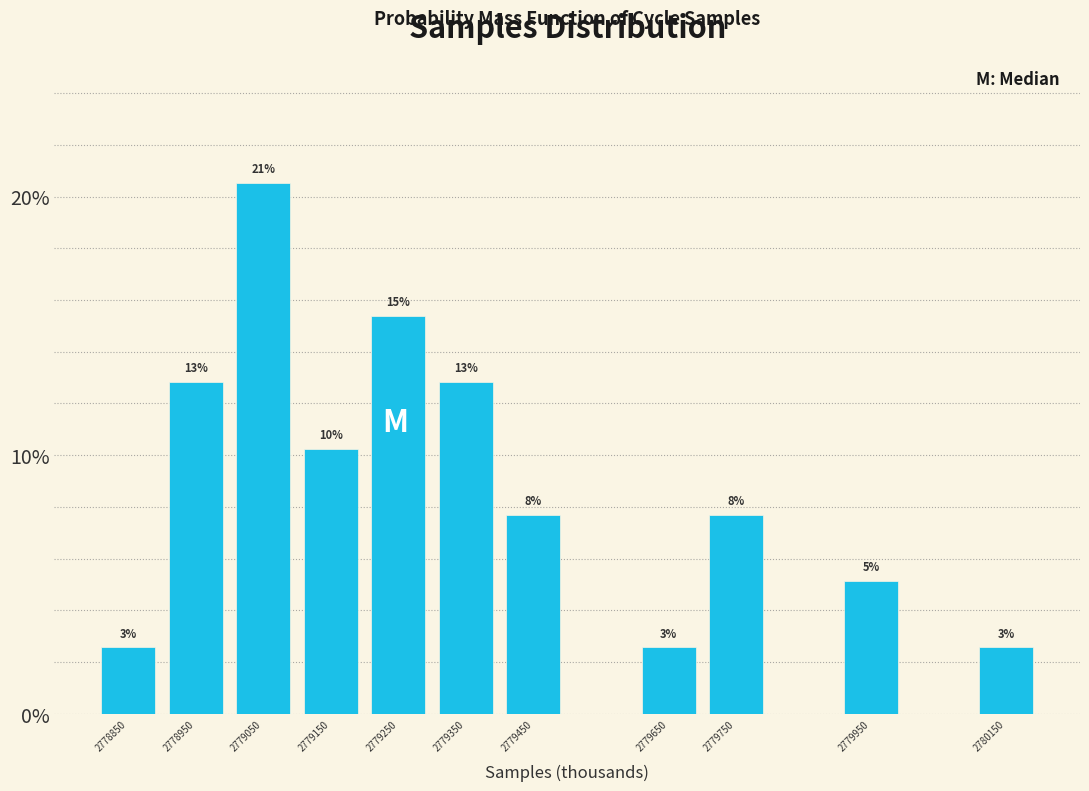

How many bars are there in total?

11